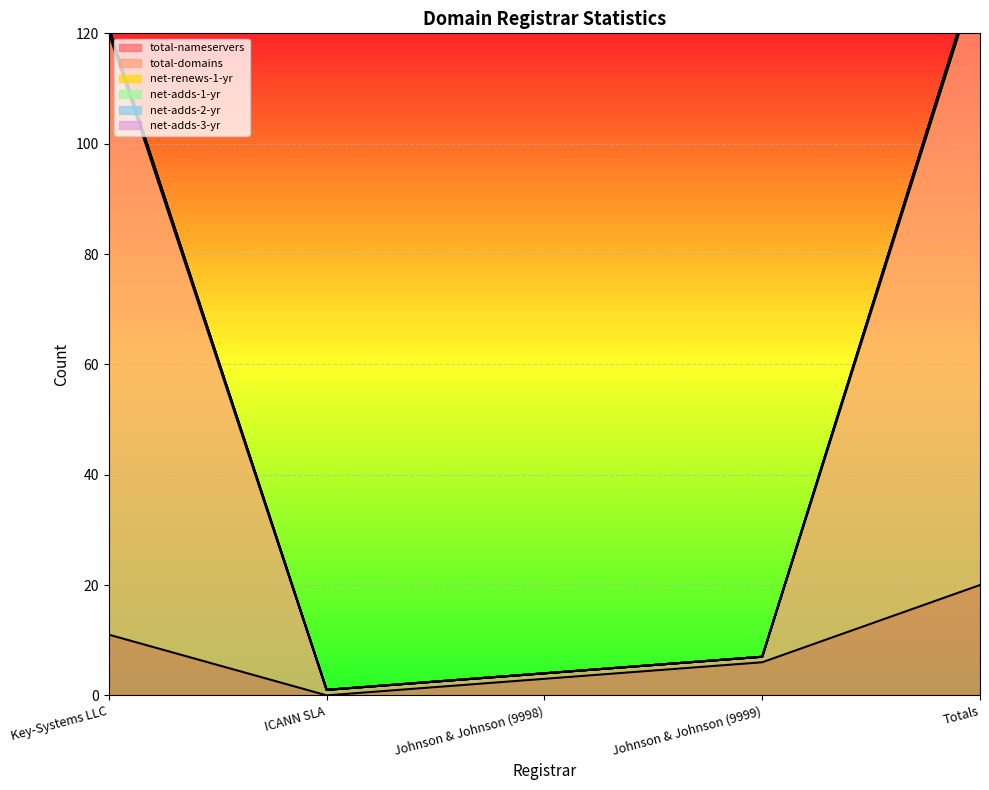

List the labels in order of total-domains value, smallest first.

ICANN SLA, Johnson & Johnson (9998), Johnson & Johnson (9999), Key-Systems LLC, Totals